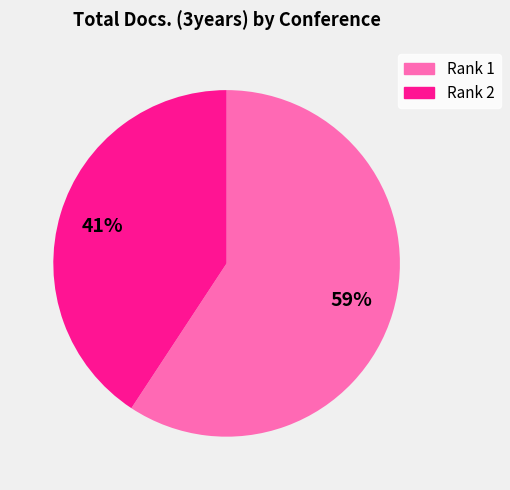

To the nearest percent, what portion does Rank 2 represent?

41%